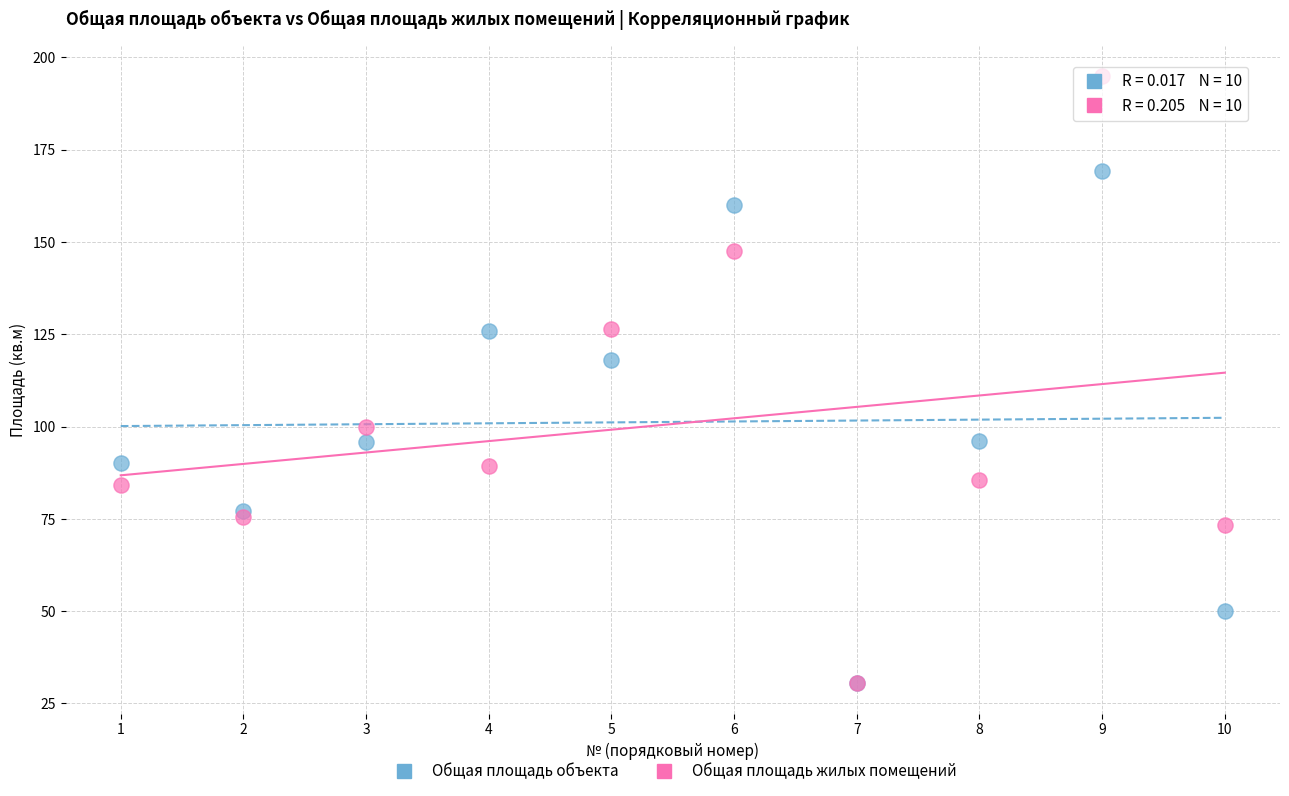

What are all the series names shown in the legend?

Общая площадь объекта, Общая площадь жилых помещений